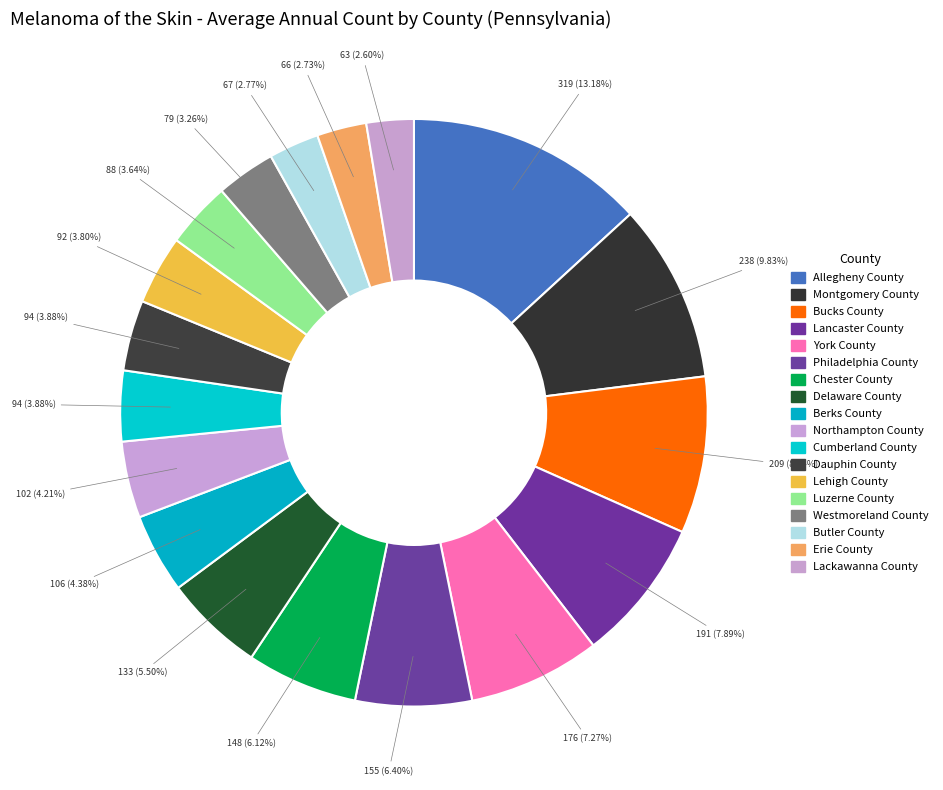

What percentage is the Westmoreland County slice, to the nearest percent?

3%